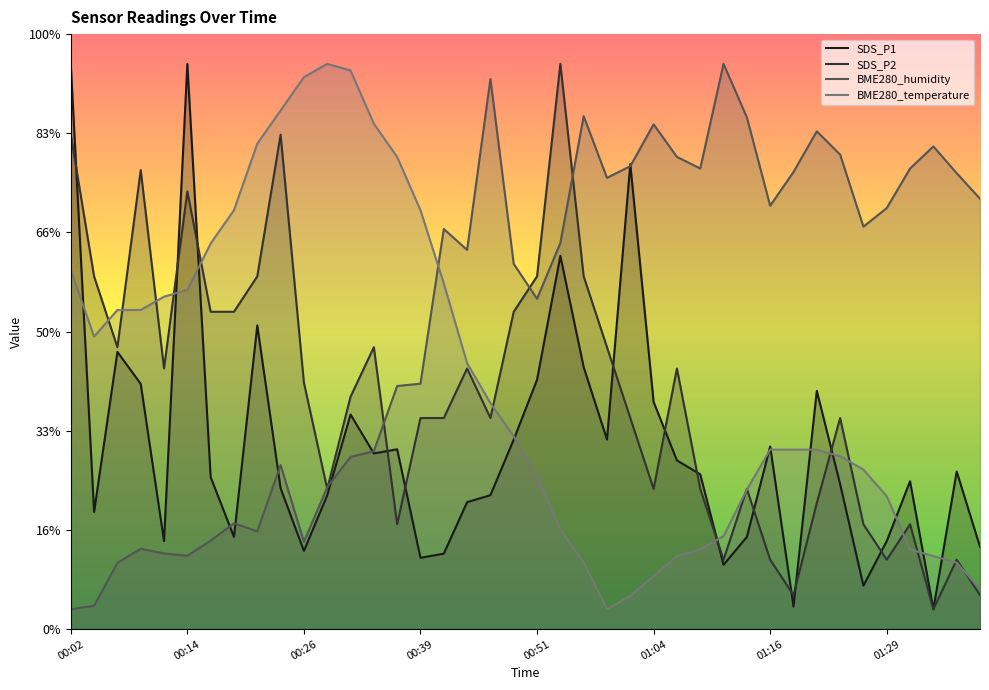

How many intersections are there between SDS_P2 and BME280_temperature?

15